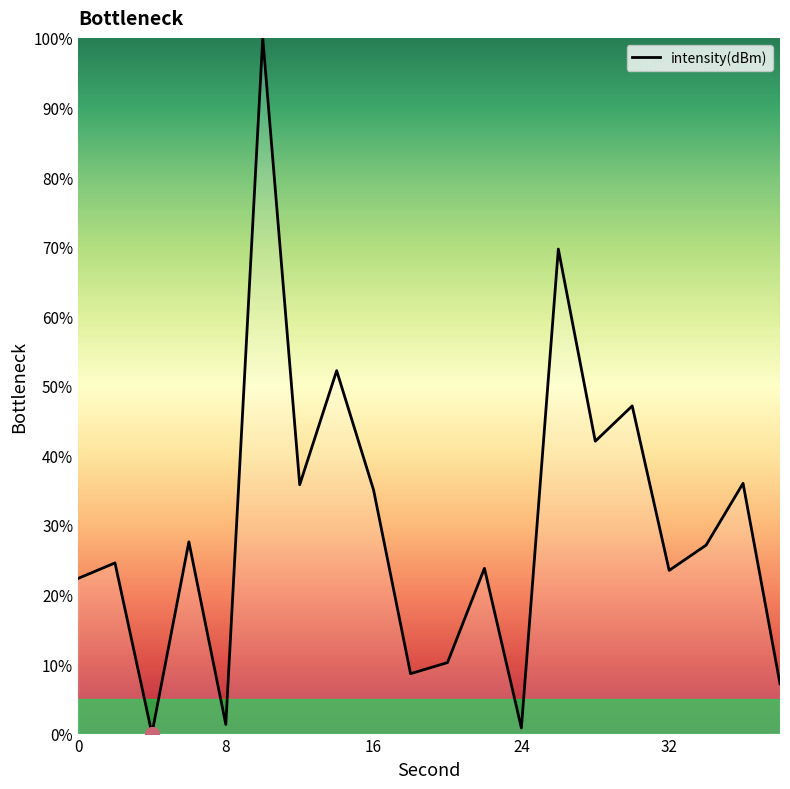

What is the difference between the maximum and minimum values?

100.0